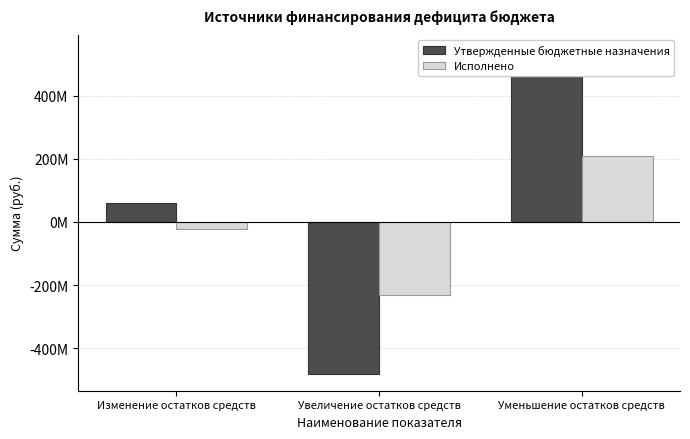

Which label corresponds to the largest value in the chart?

Уменьшение остатков средств